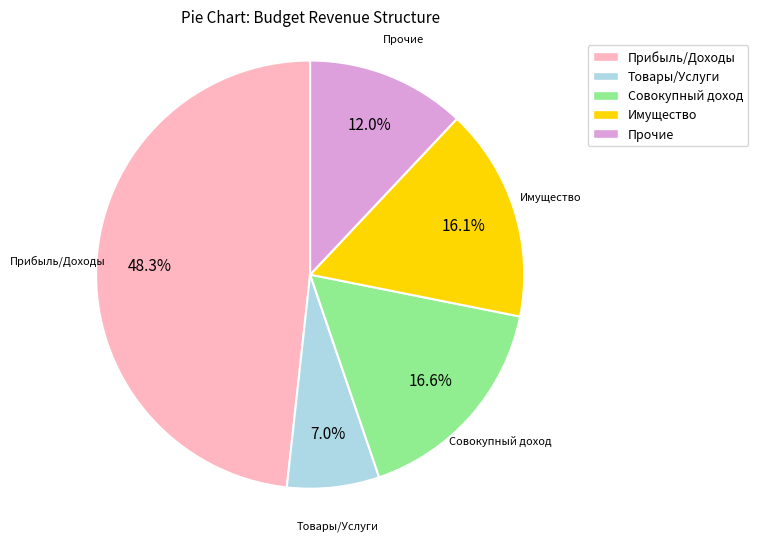

Between Прочие and Товары/Услуги, which is larger?

Прочие